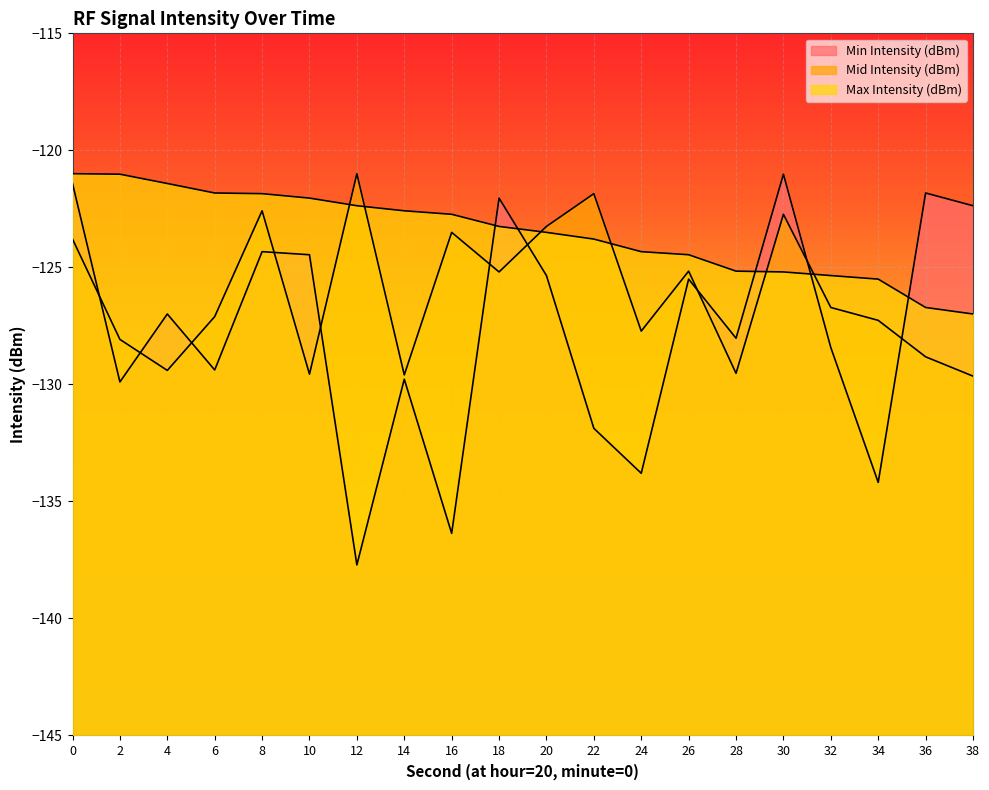

List the series in order of their peak value, lowest first.

Min Intensity (dBm), Mid Intensity (dBm), Max Intensity (dBm)